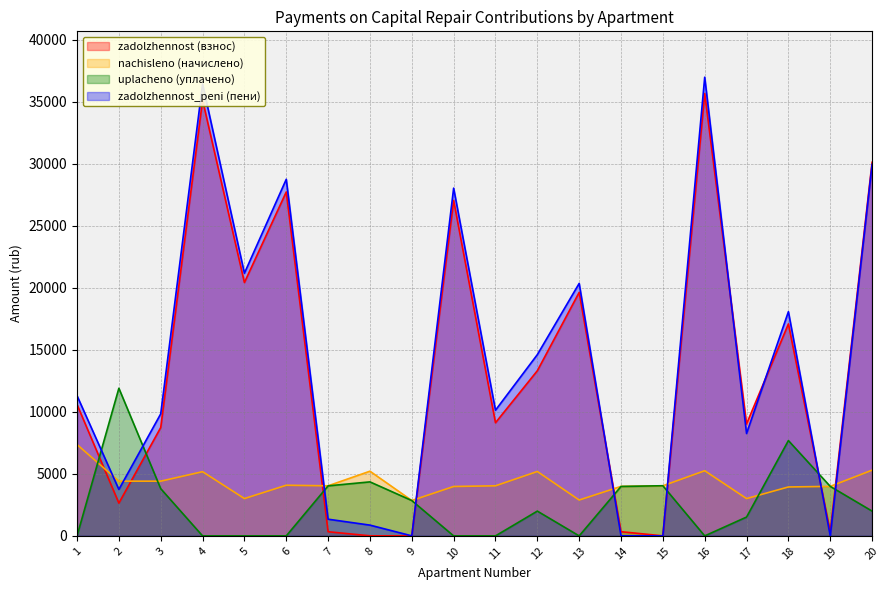

List the series in order of their peak value, highest first.

zadolzhennost_peni (пени), zadolzhennost (взнос), uplacheno (уплачено), nachisleno (начислено)